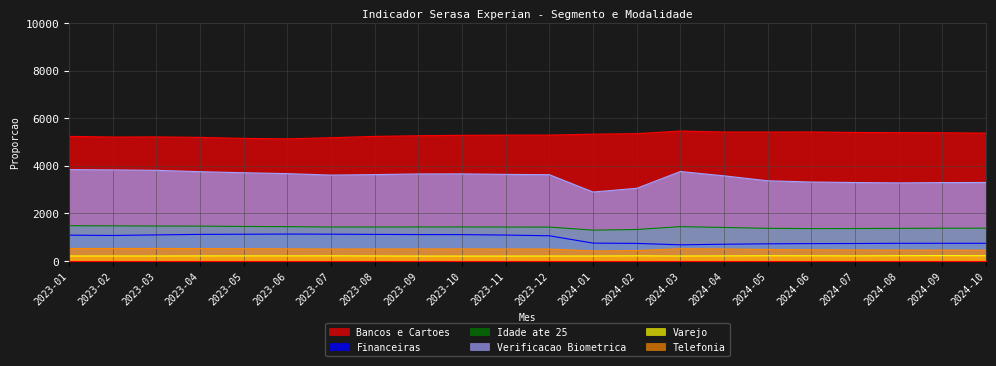

List the labels in order of Bancos e Cartoes value, smallest first.

2023-06, 2023-05, 2023-07, 2023-04, 2023-02, 2023-03, 2023-08, 2023-01, 2023-09, 2023-10, 2023-11, 2023-12, 2024-01, 2024-02, 2024-10, 2024-09, 2024-08, 2024-07, 2024-05, 2024-04, 2024-06, 2024-03